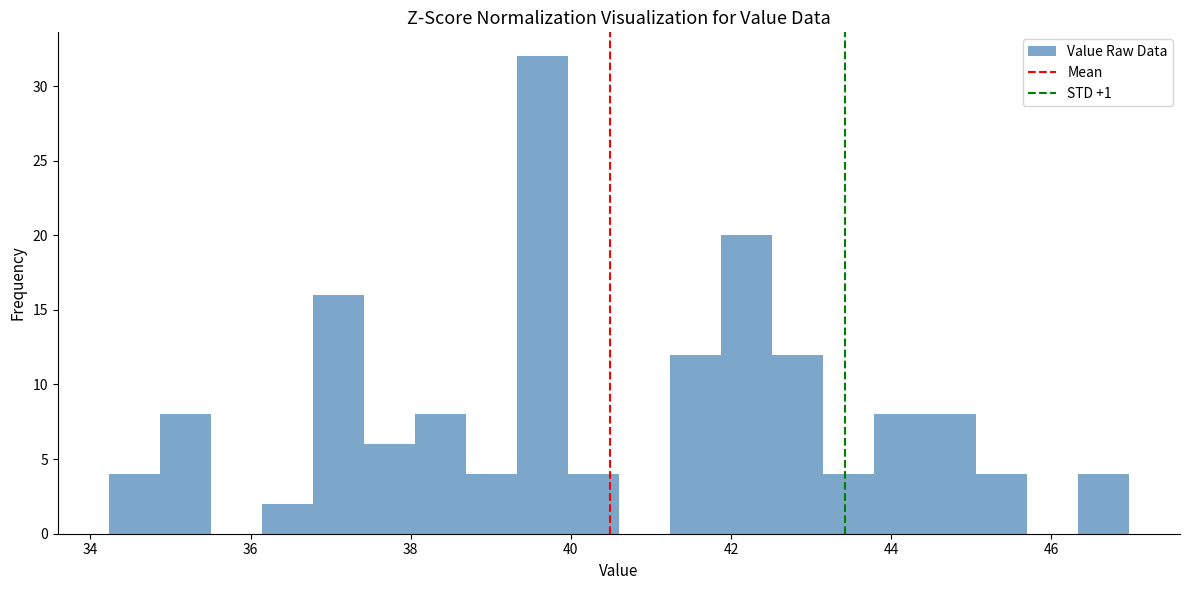

Read against the x-axis, roughly where is the centre of the tallest bar?

39.6